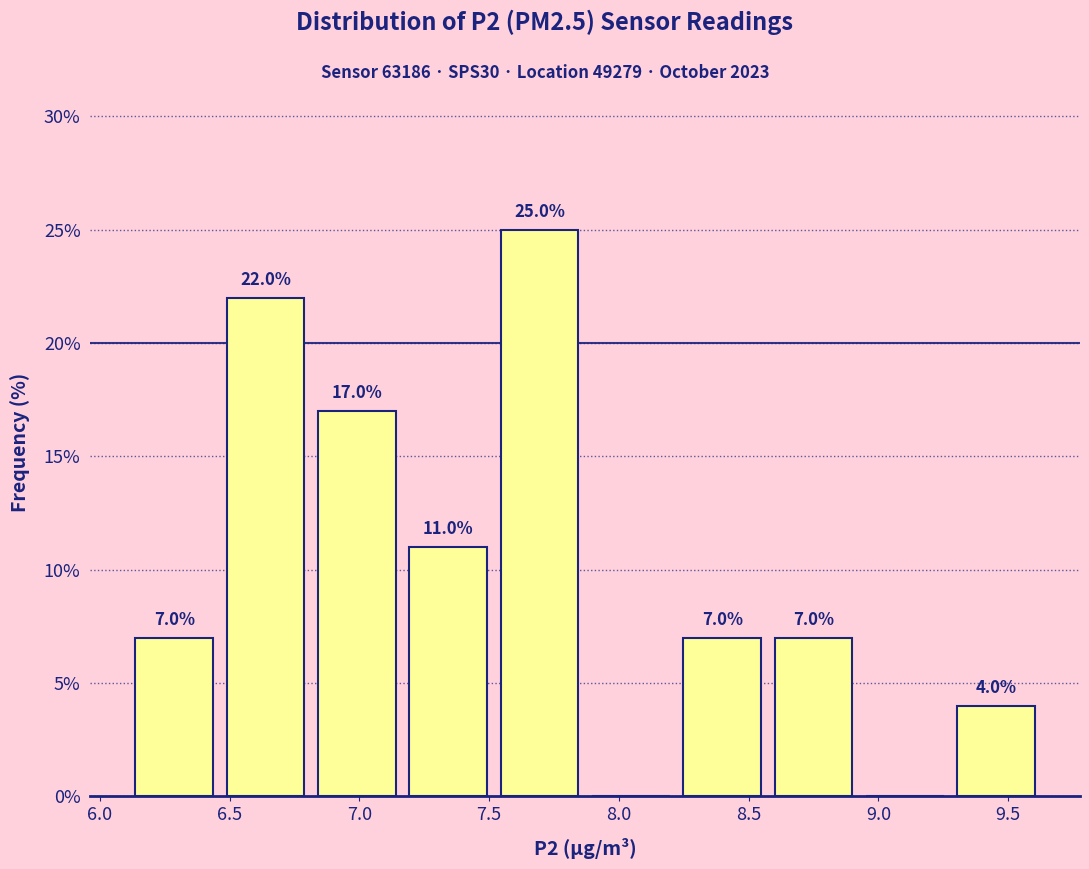

Over which range of the x-axis is the bar tallest?

7.50 to 7.85